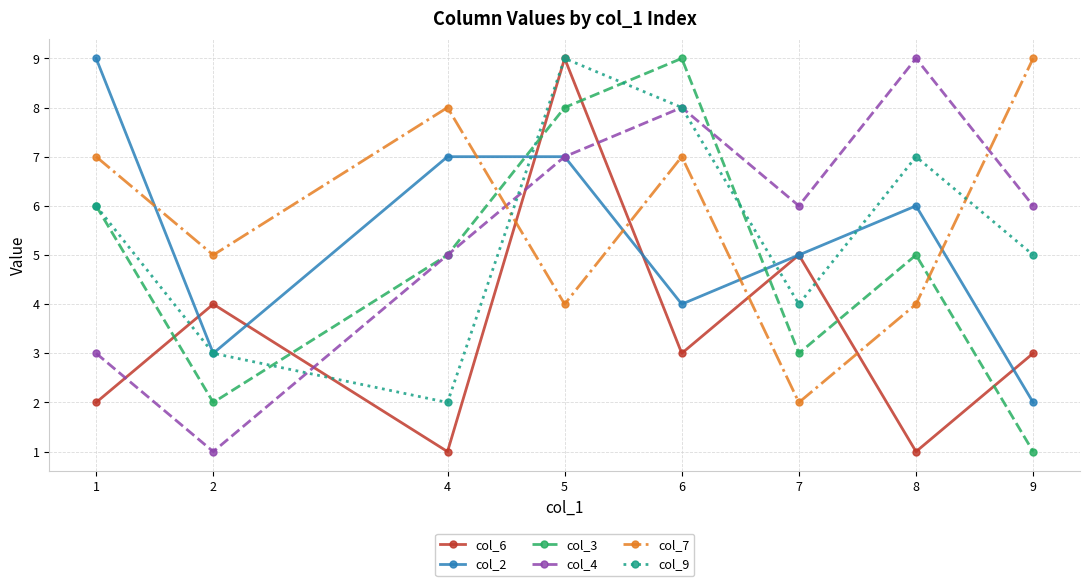

How many data points in col_9 are less than 6?

4